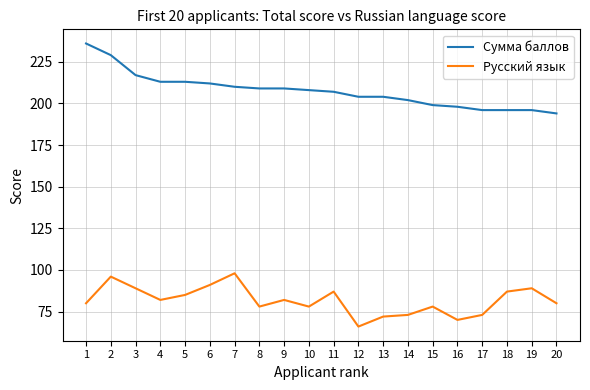

What is the sum of all Сумма баллов values?

4152